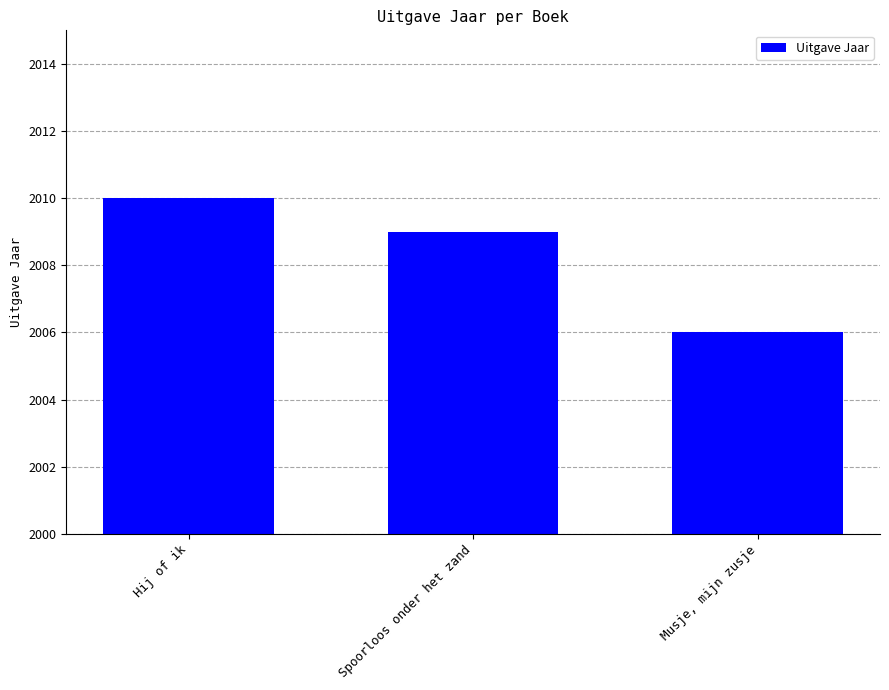

What is the maximum value shown in the chart?

2010